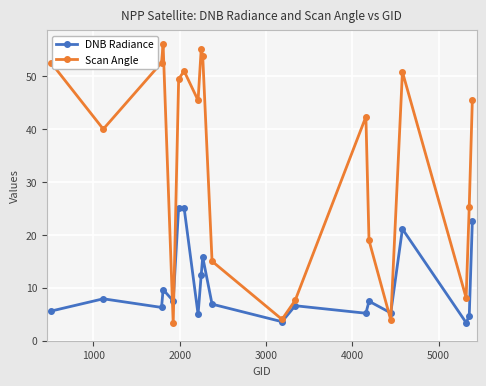

What is the difference between the maximum and minimum values in the DNB Radiance series?

21.8